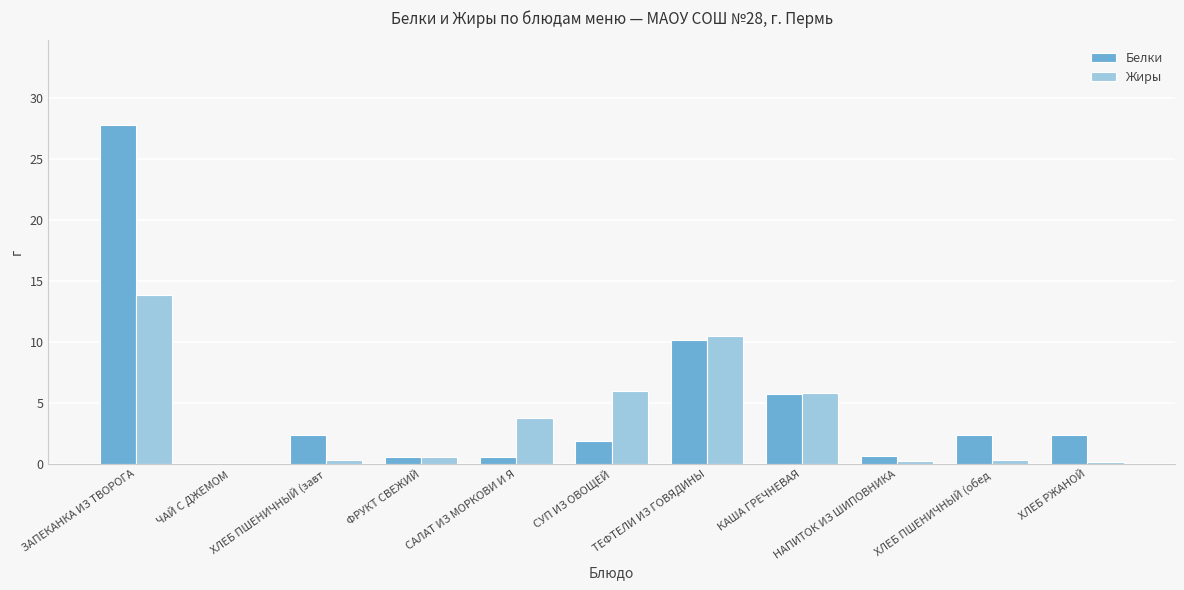

Where does the Белки series first go above 2?

ЗАПЕКАНКА ИЗ ТВОРОГА